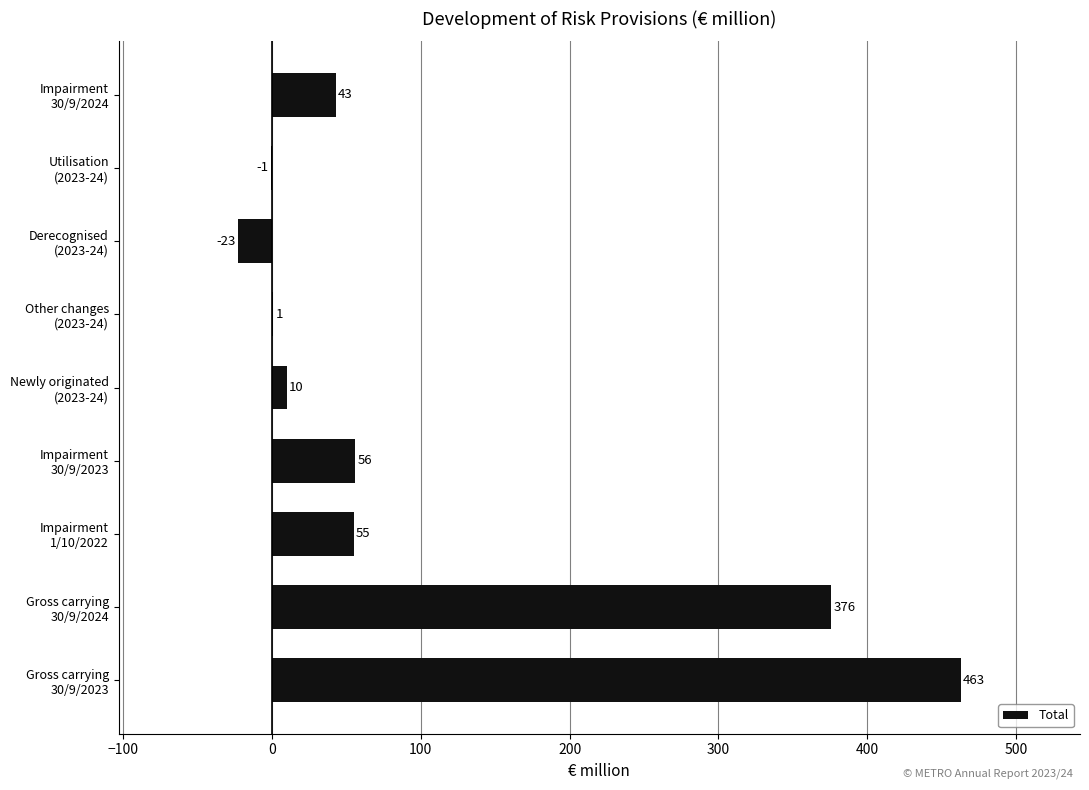

How many series are shown in this chart?

1